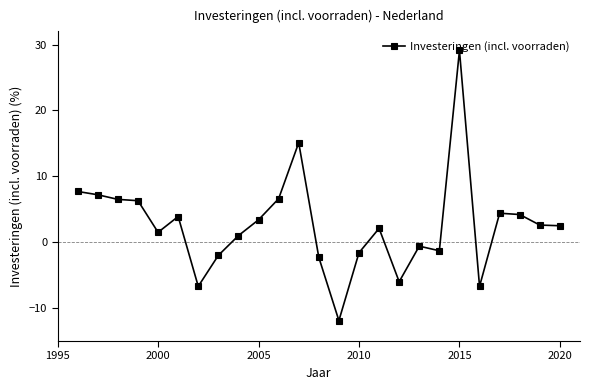

What is the minimum value shown in the chart?

-11.9